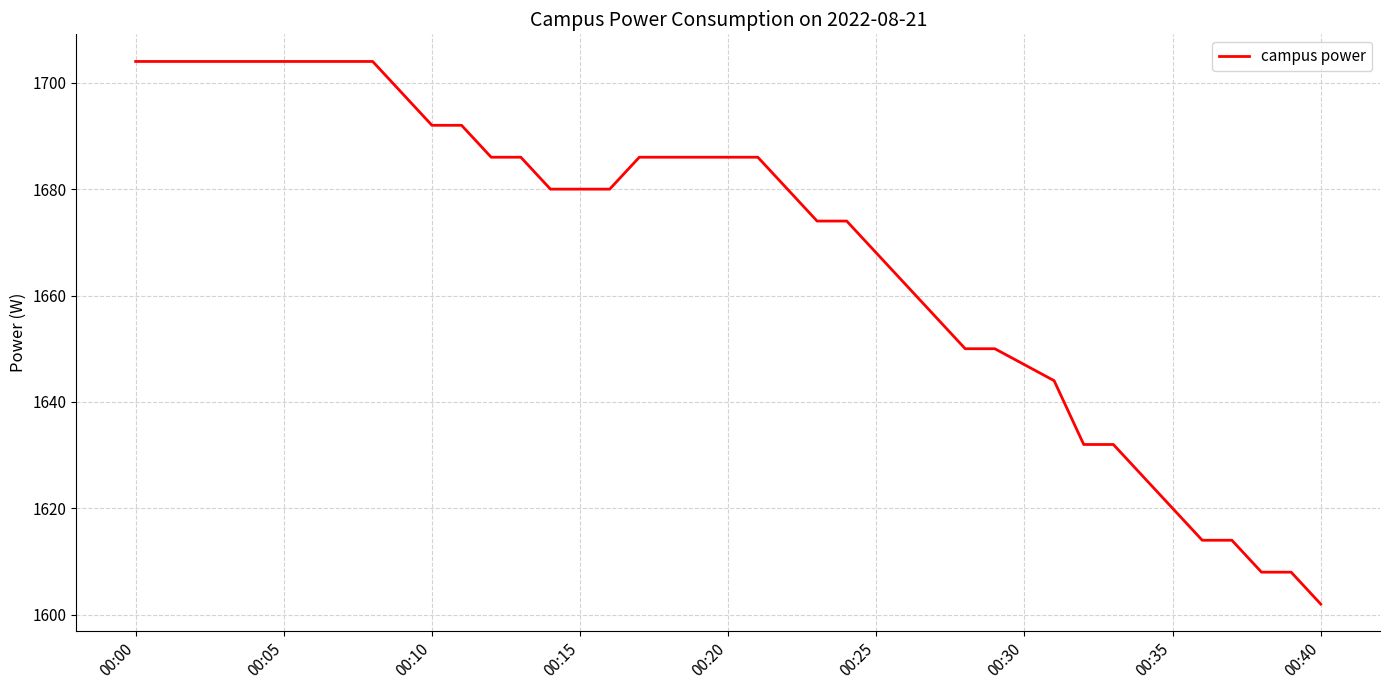

What is the maximum value shown in the chart?

1704